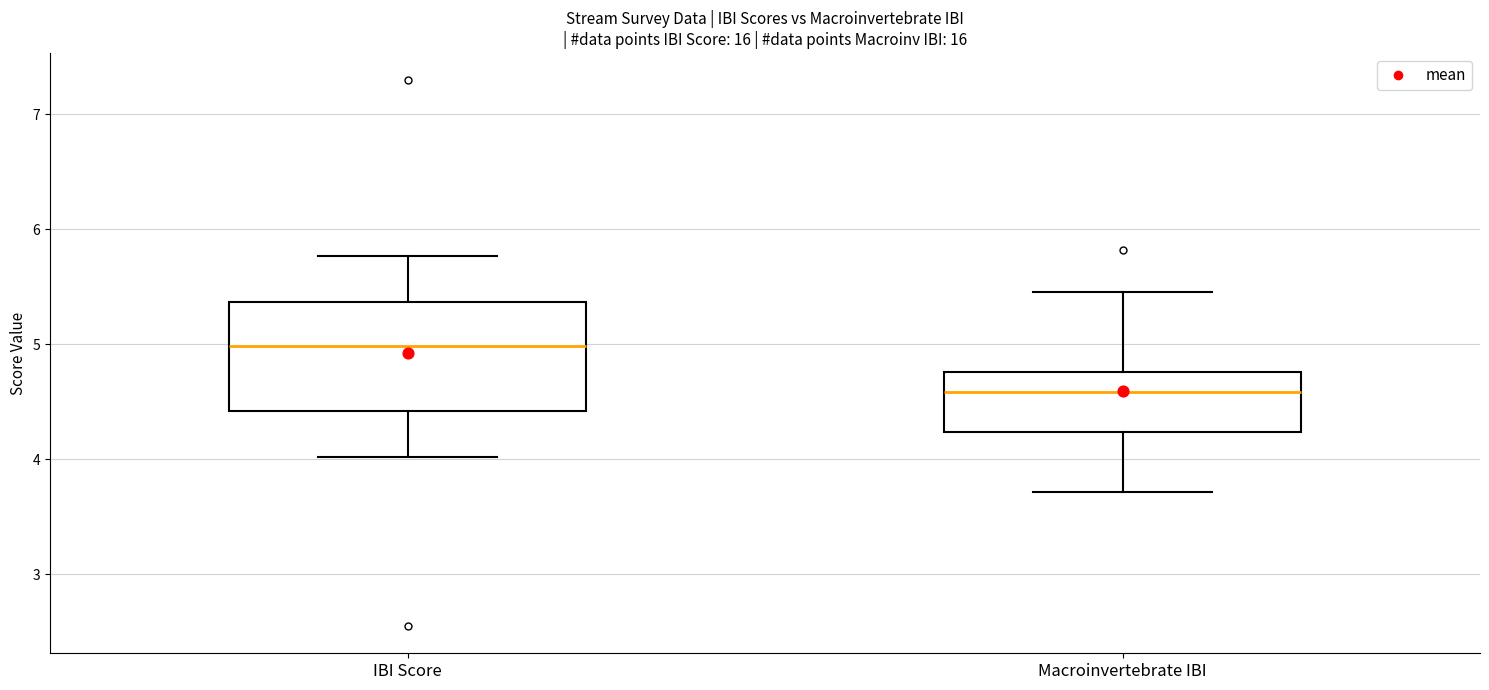

Reading left to right, read every box against the y-axis: the position of its median line, the range the box covers, and the ends of its whiskers. The values are not printed on the chart, so give them approximately, as read against the axis.

IBI Score: median 5.0, box 4.4 to 5.4, whiskers 4.0 to 5.8
Macroinvertebrate IBI: median 4.6, box 4.2 to 4.8, whiskers 3.7 to 5.5